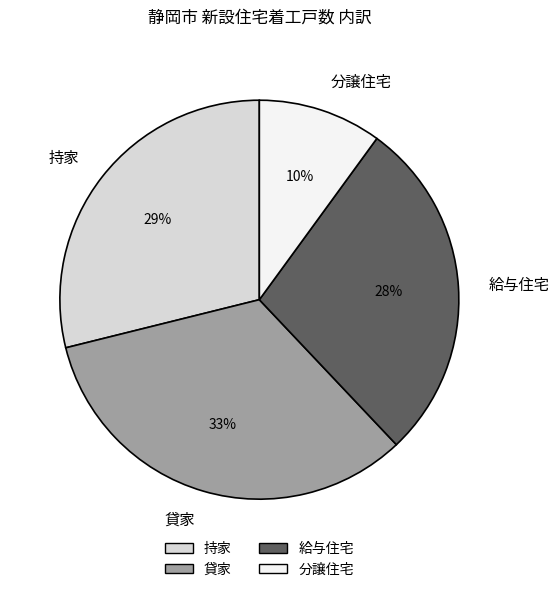

To the nearest percent, what percentage of the pie is 給与住宅?

28%